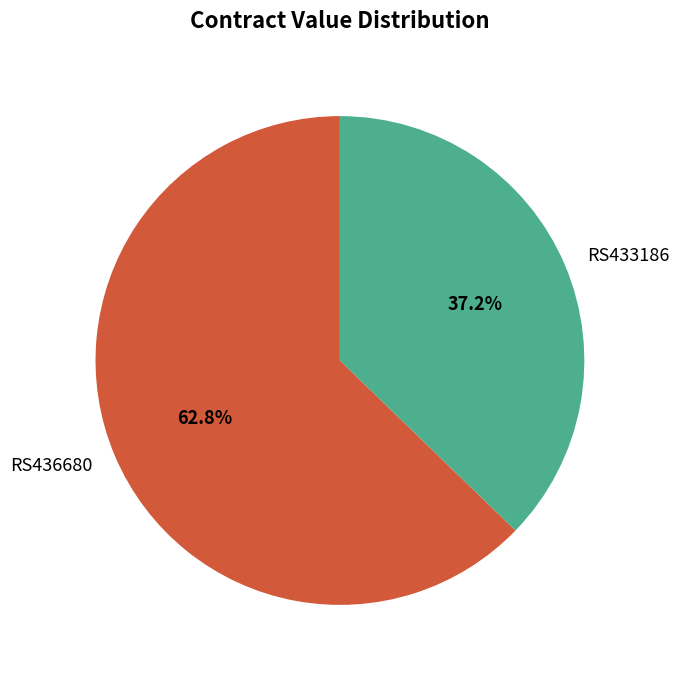

Which slice is the largest?

RS436680